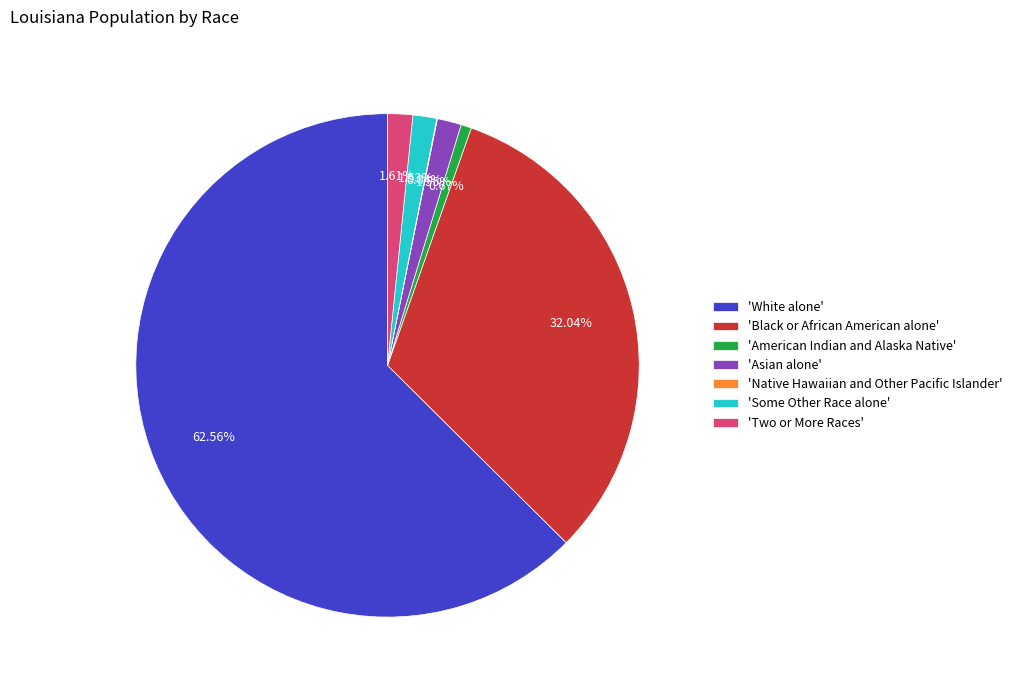

Combined, do 'White alone' and 'Two or More Races' account for over 50%?

Yes